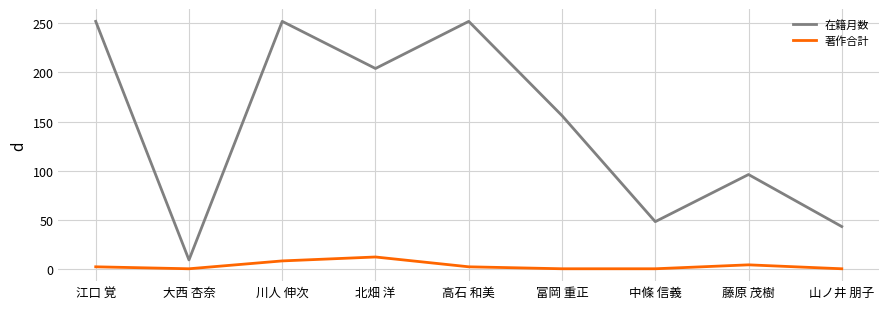

At which category does 著作合計 reach its first local peak?

北畑 洋